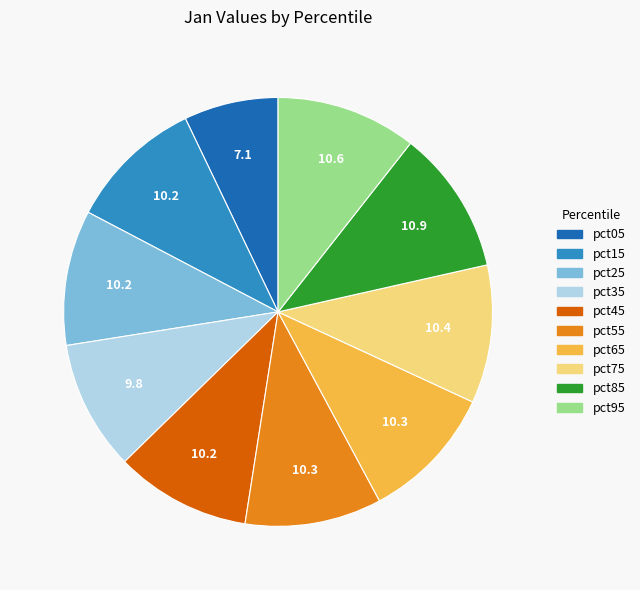

Combined, do pct85 and pct75 account for over 50%?

No